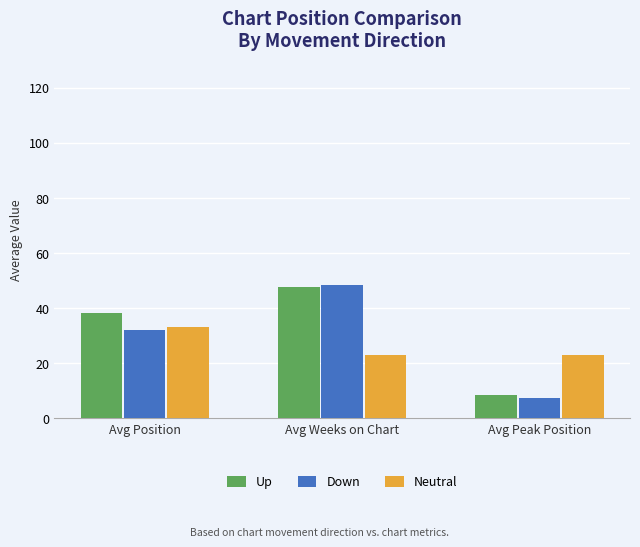

What is the highest value of the Up series?

47.4